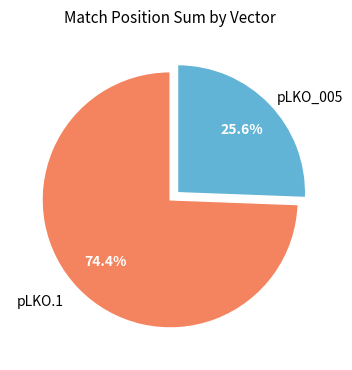

Is there any slice that represents more than half of the pie?

Yes